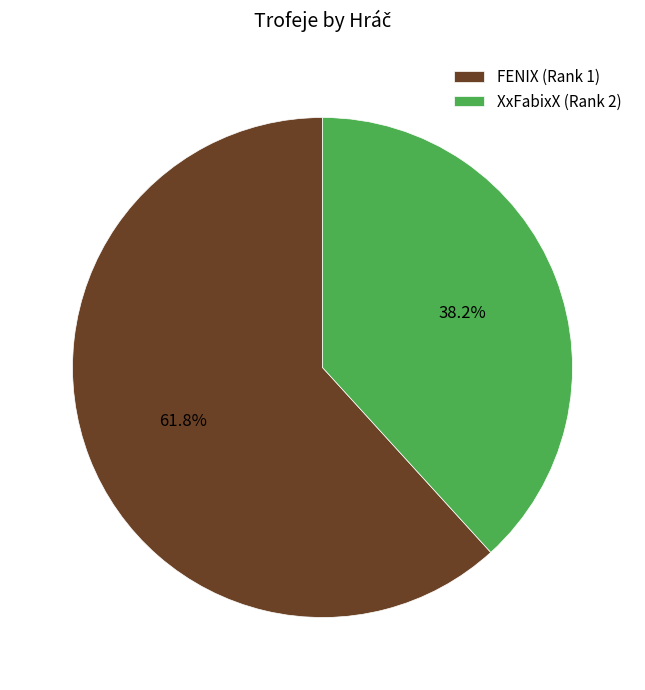

What is the smallest slice in the pie chart?

XxFabixX (Rank 2)